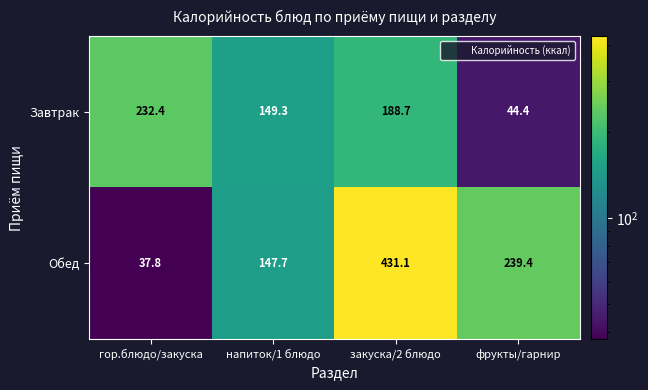

Rank the series at гор.блюдо/закуска from lowest to highest value.

Обед, Завтрак